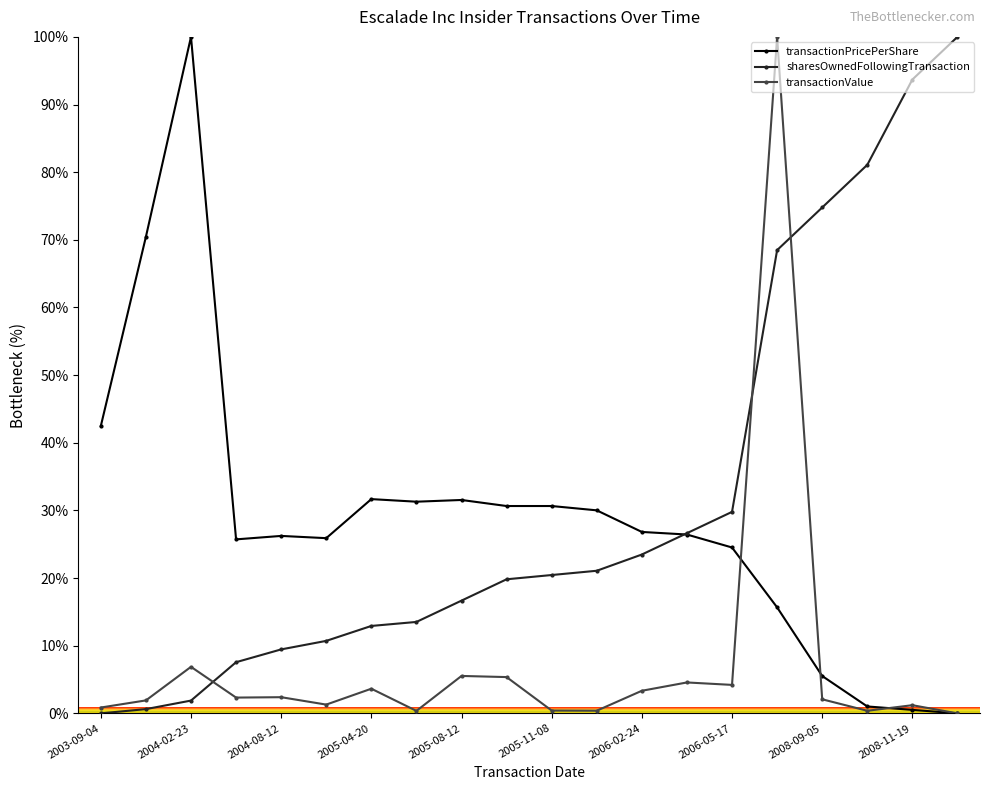

How many intersections are there between transactionPricePerShare and sharesOwnedFollowingTransaction?

1